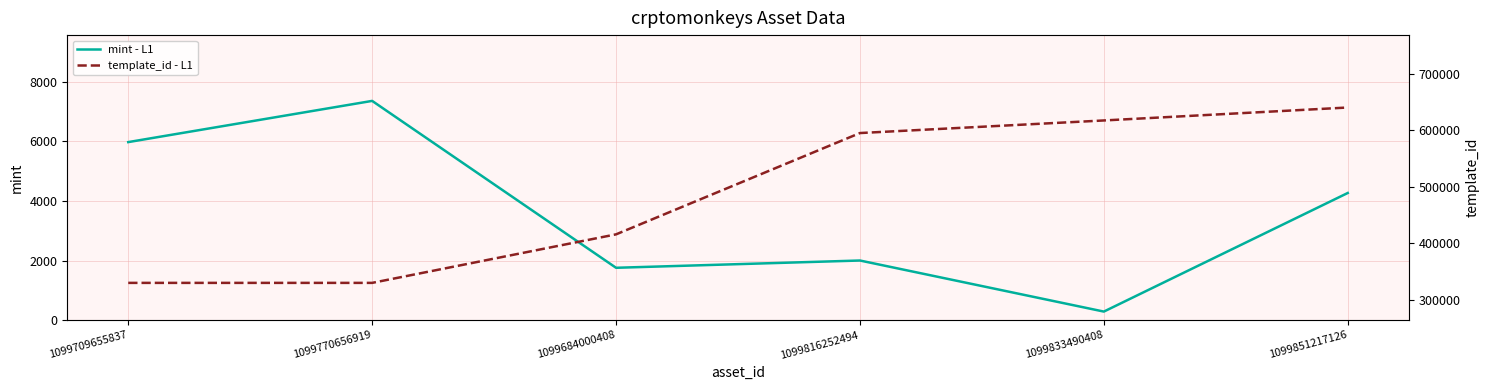

Reading right to left, list all the values displayed in this chart.

mint - L1: 1099851217126=4267	1099833490408=289	1099816252494=2002	1099684000408=1758	1099770656919=7356	1099709655837=5974
template_id - L1: 1099851217126=640424	1099833490408=617504	1099816252494=595229	1099684000408=415990	1099770656919=330131	1099709655837=330131